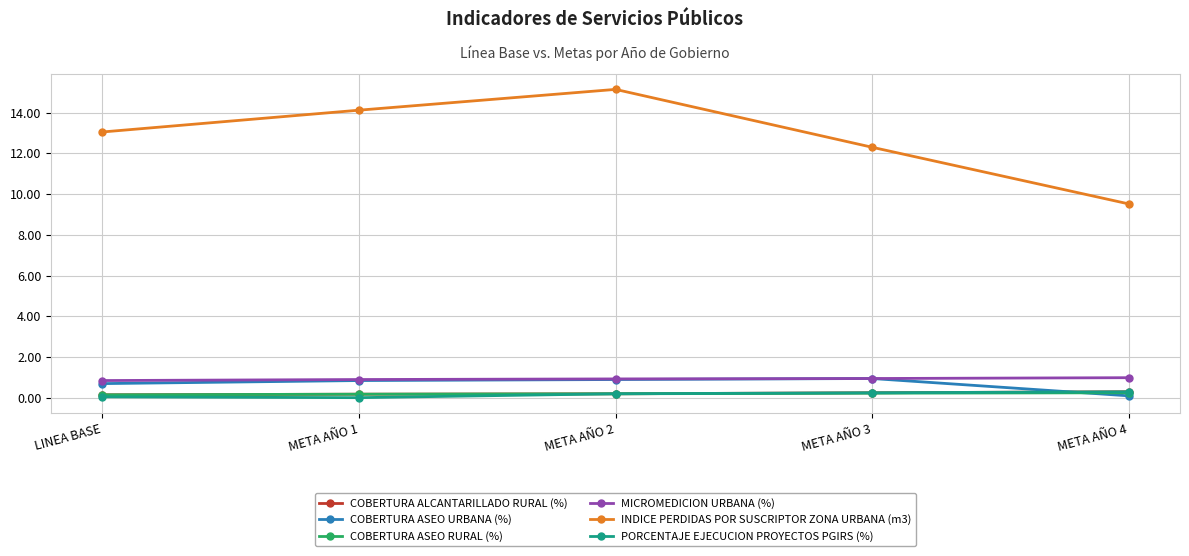

True or false: INDICE PERDIDAS POR SUSCRIPTOR ZONA URBANA (m3) has more than 1 interior local peaks.

False